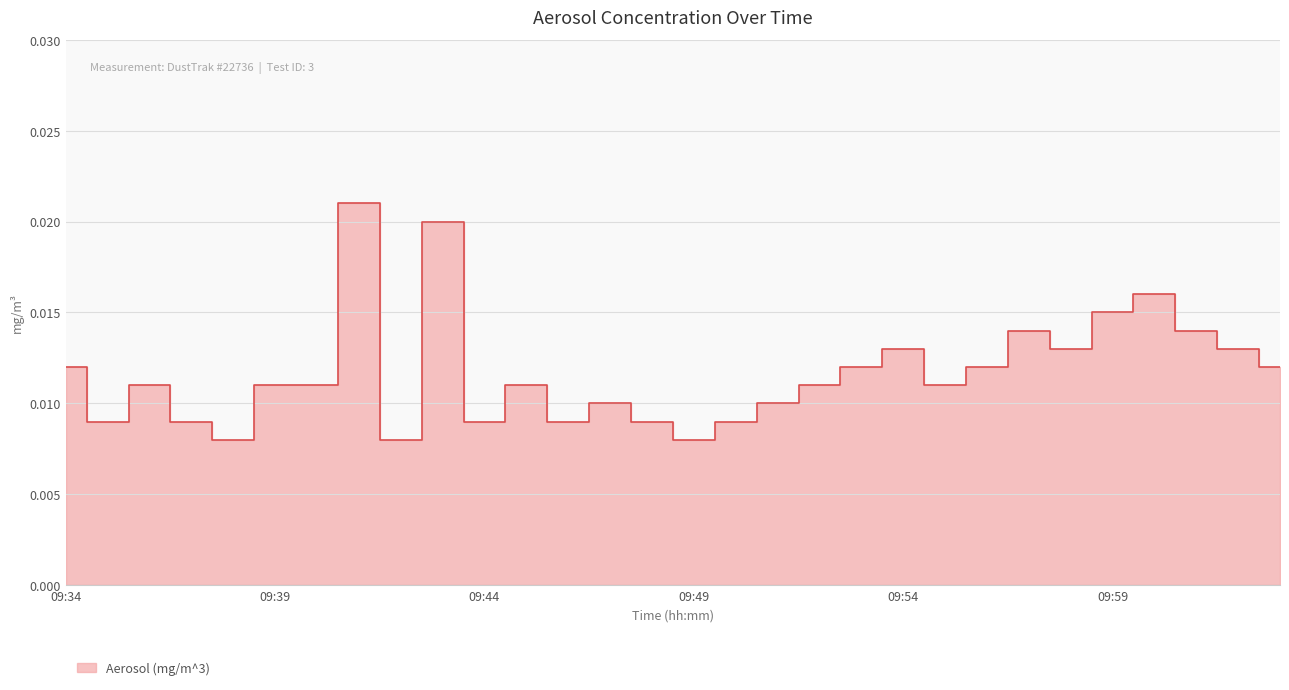

Does the chart display data point markers on the line(s)?

No